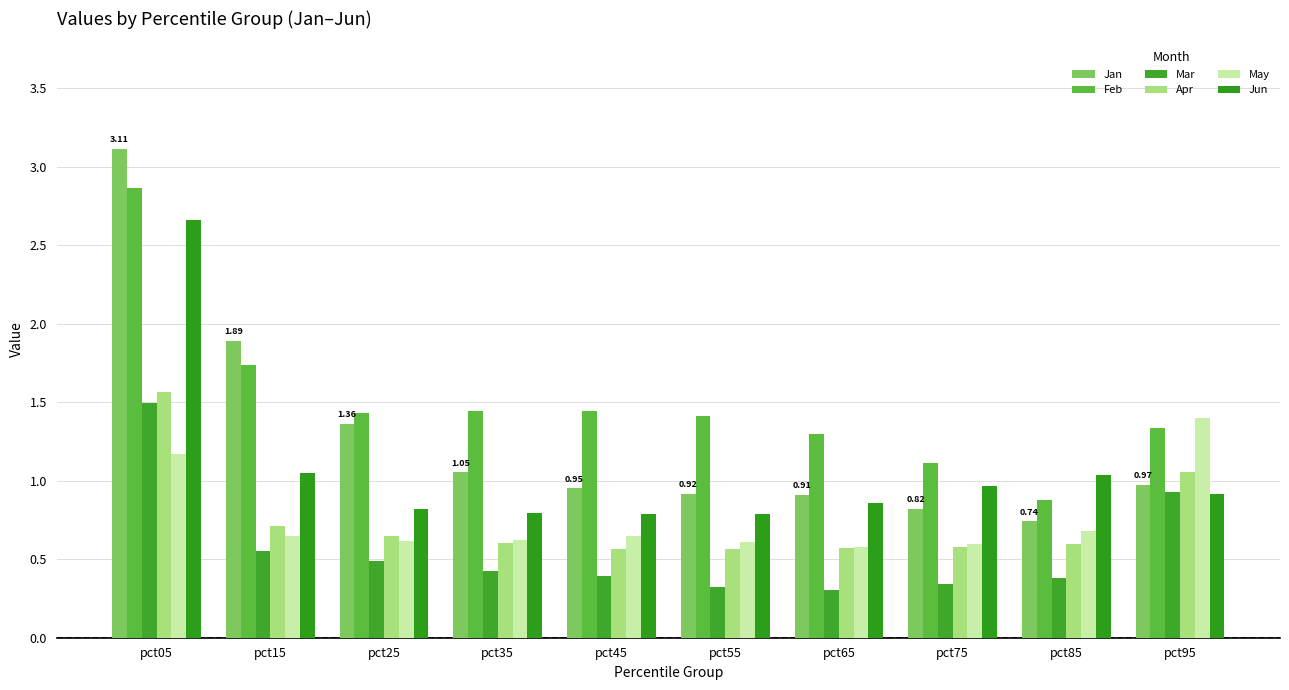

The Mar series shows 0.9 at pct95. True or false?

True